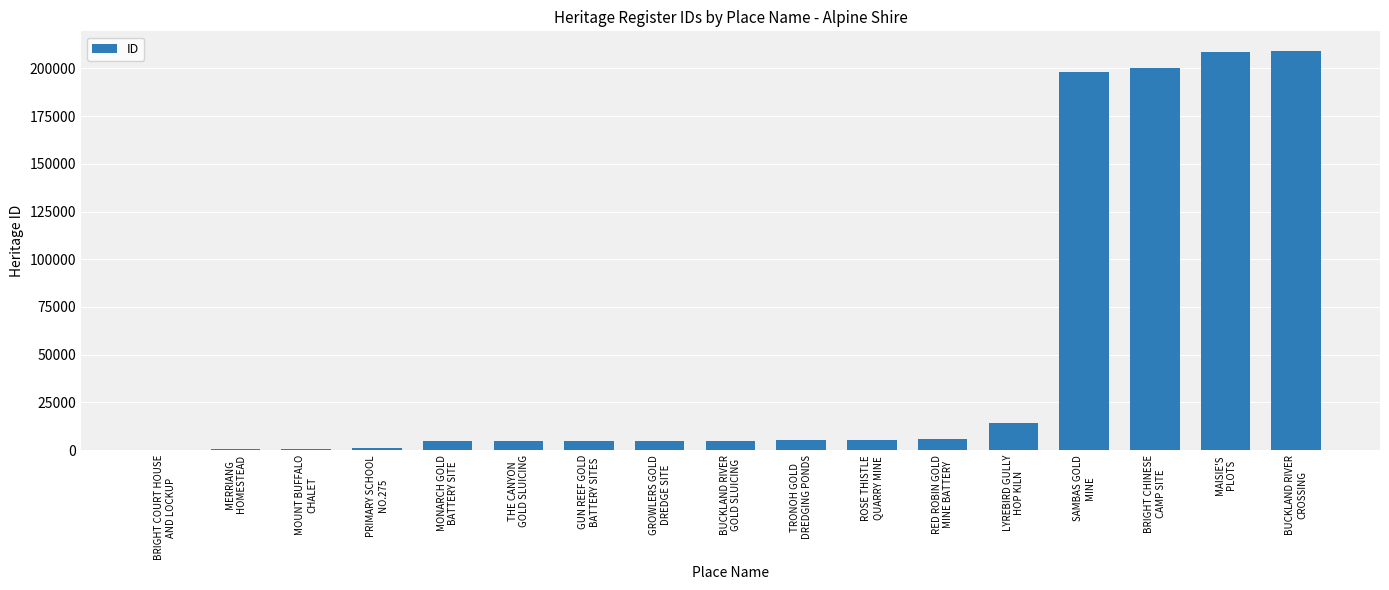

What is the difference between the values at PRIMARY SCHOOL
NO.275 and MAISIE'S
PLOTS?

207194